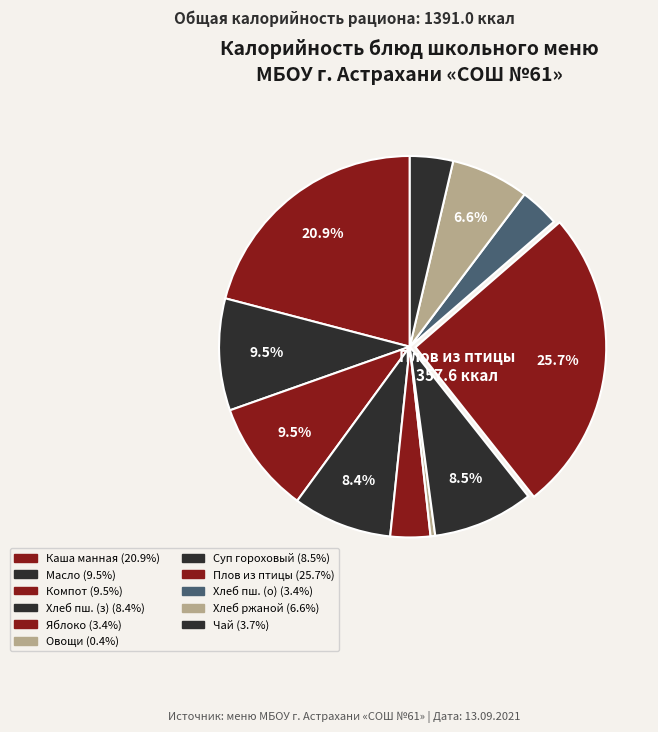

Is there any slice that represents more than half of the pie?

No